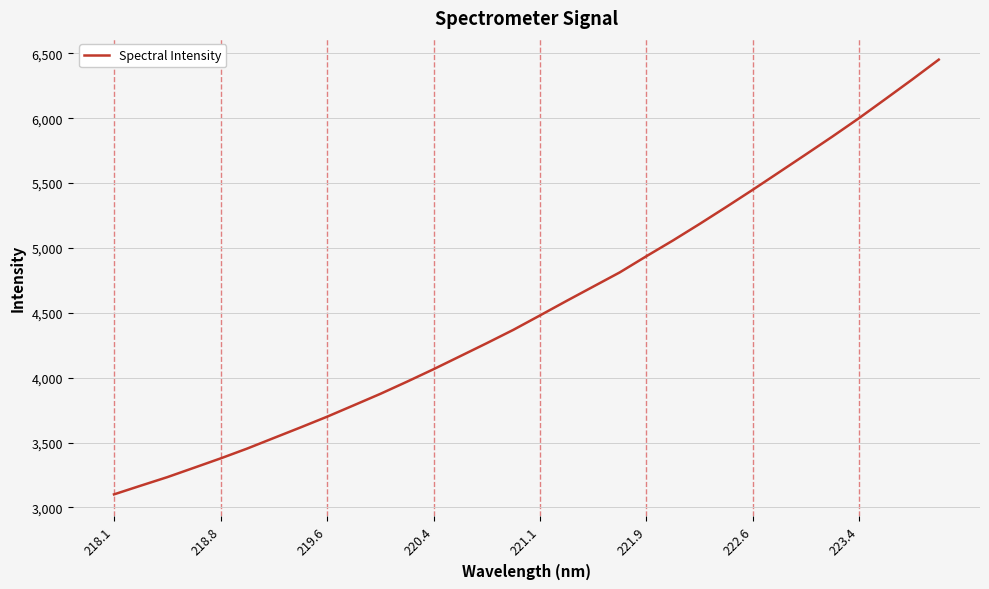

What is the difference between the maximum and minimum values?

3351.3